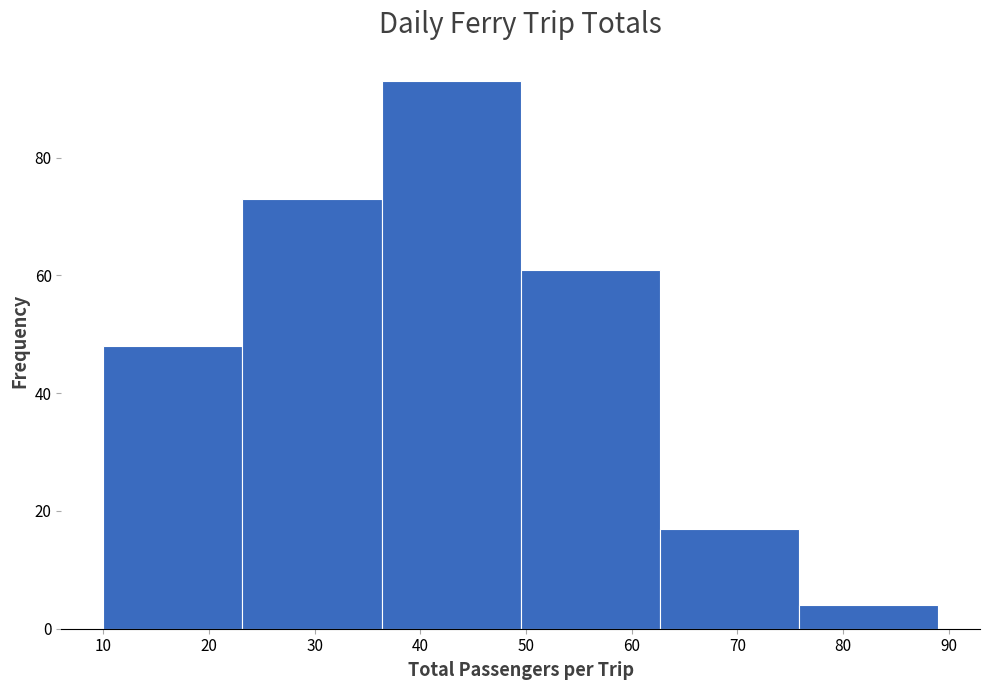

Which range on the x-axis has the tallest bar?

36 to 50